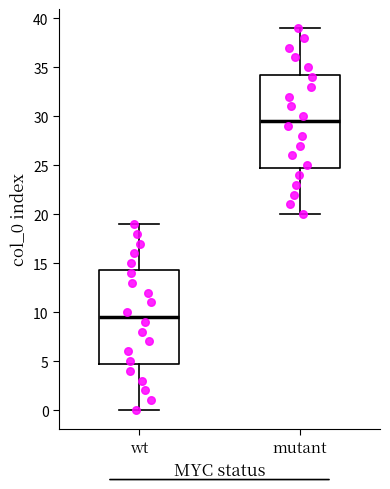

Reading left to right, transcribe this box plot: for each box, give where its median line is, the range the box spans, and where its two whiskers end, as read against the y-axis. The values are not printed on the chart, so give them approximately, as read against the axis.

wt: median 9.5, box 5.0 to 14.5, whiskers 0.0 to 19.0
mutant: median 29.5, box 25.0 to 34.5, whiskers 20.0 to 39.0